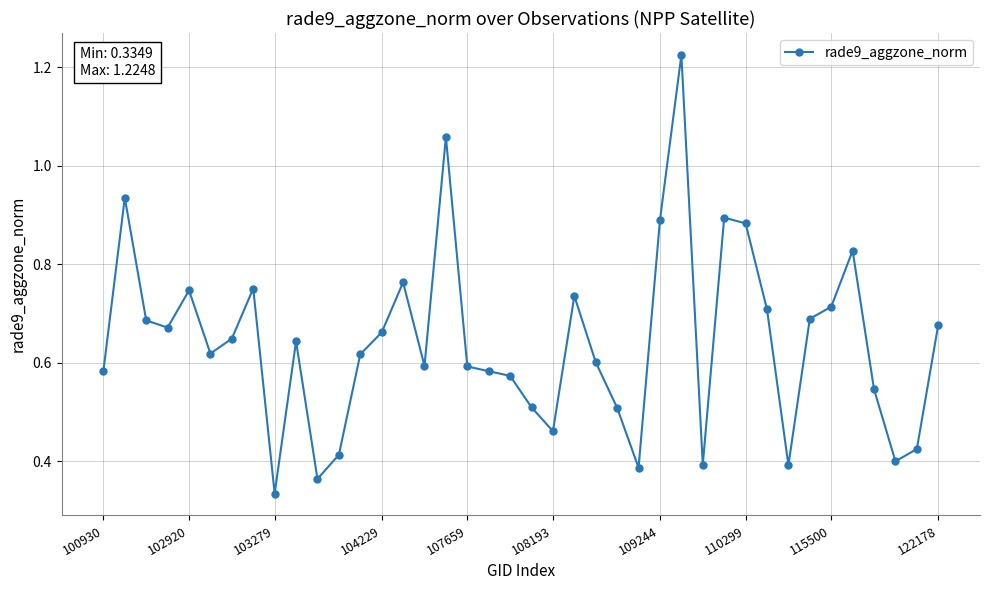

Where is the data nearest to the value 0?

103279